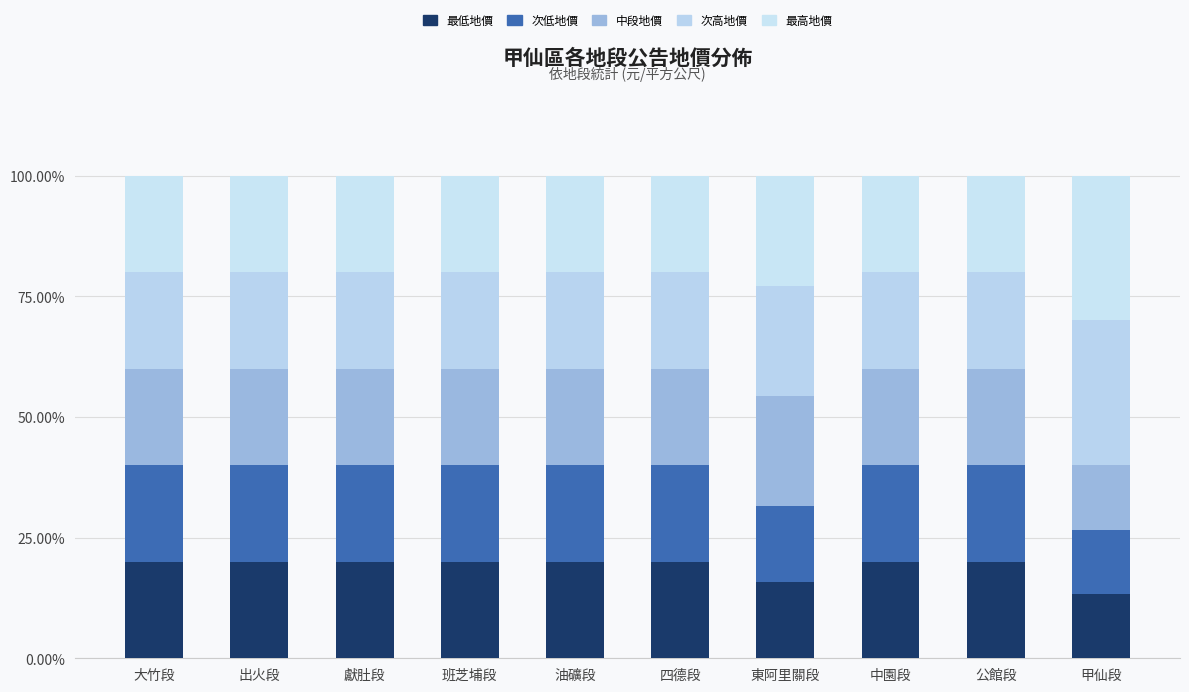

How many 最低地價 values are between 20 and 21?

8